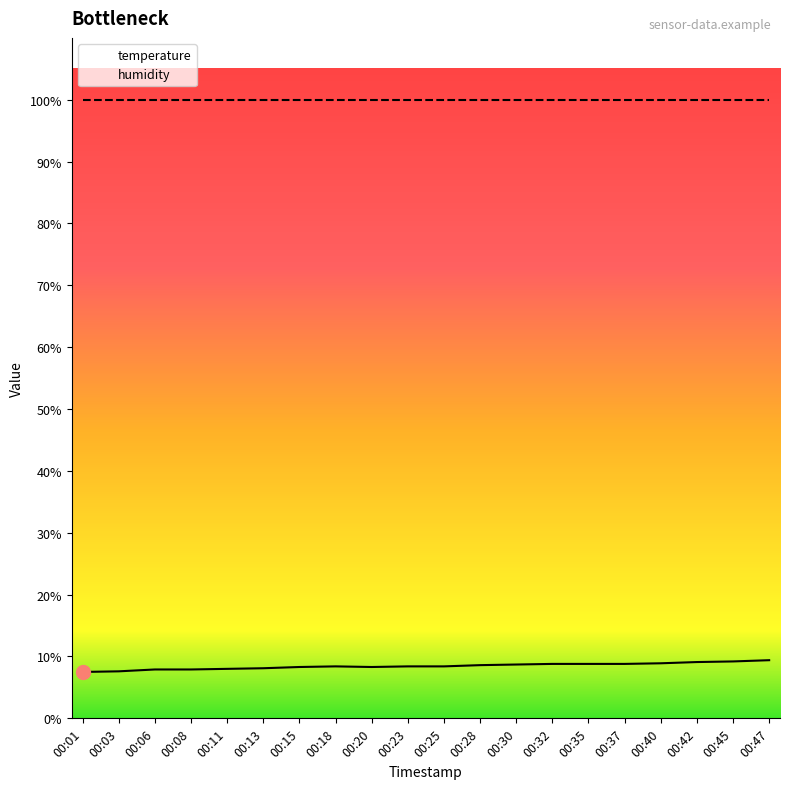

At which category does the chart reach its minimum across all series?

00:01